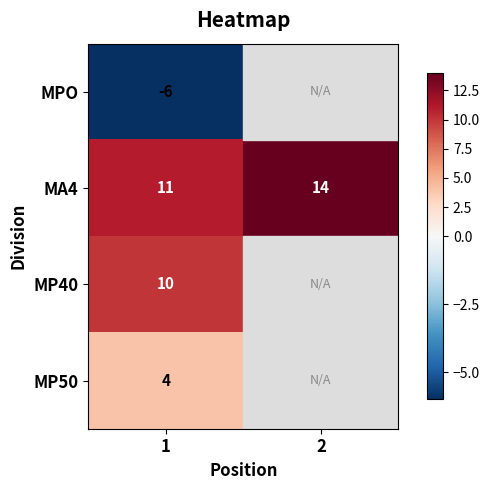

At 1, list the series in order from largest to smallest.

MA4, MP40, MP50, MPO